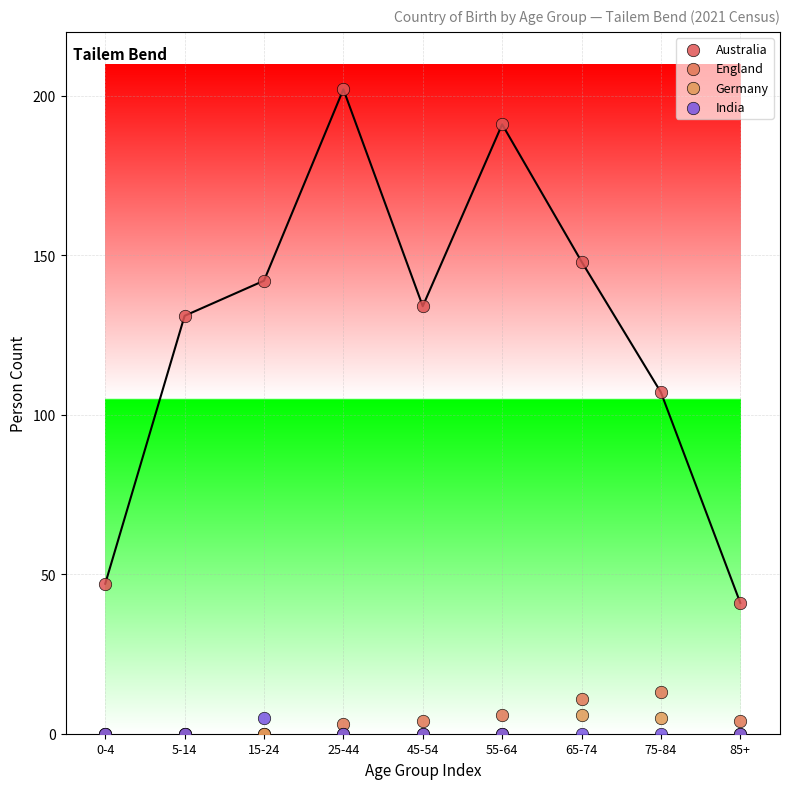

Which series has the widest spread of Y values?

Australia